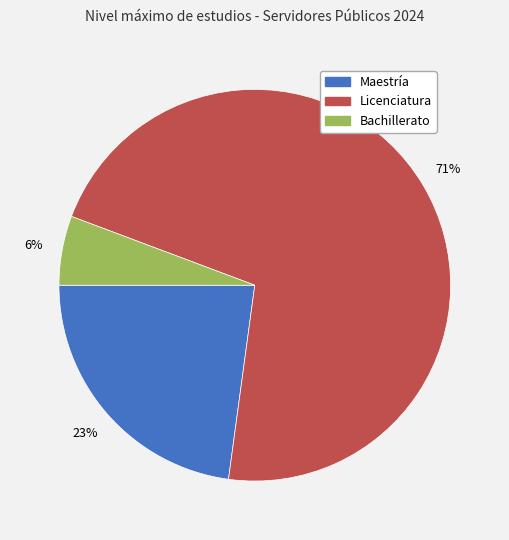

Between Licenciatura and Bachillerato, which is larger?

Licenciatura